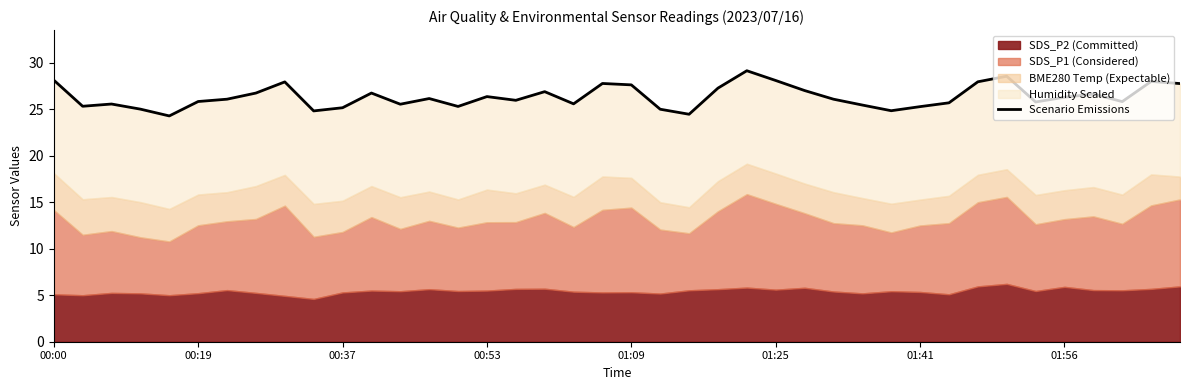

What is the value of the 24th point from the left?

27.3